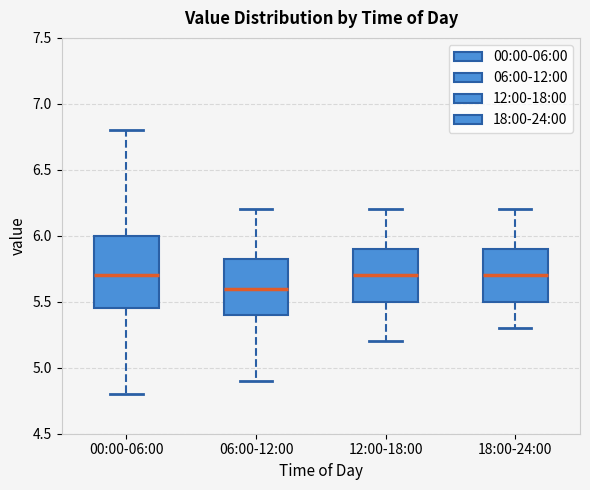

Where does the median line of the box for 18:00-24:00 sit on the y-axis? The values are not printed on the chart, so give them approximately, as read against the axis.

5.70